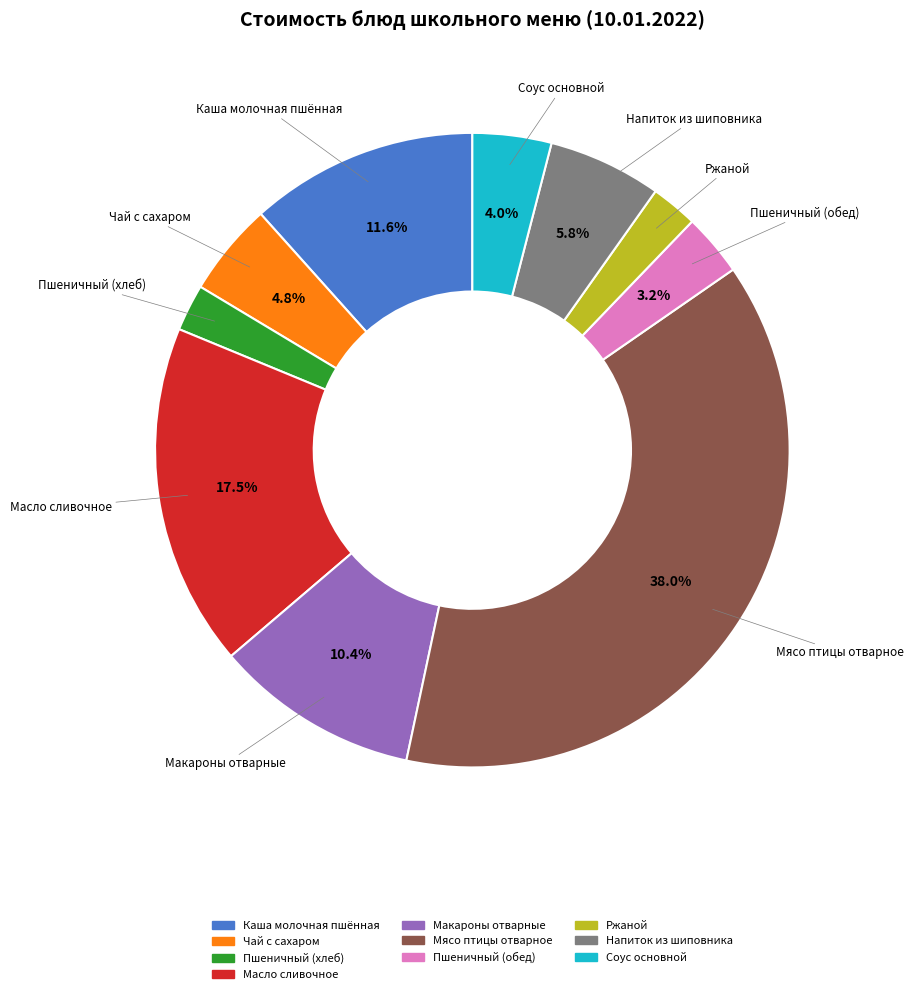

Between Чай с сахаром and Ржаной, which is larger?

Чай с сахаром